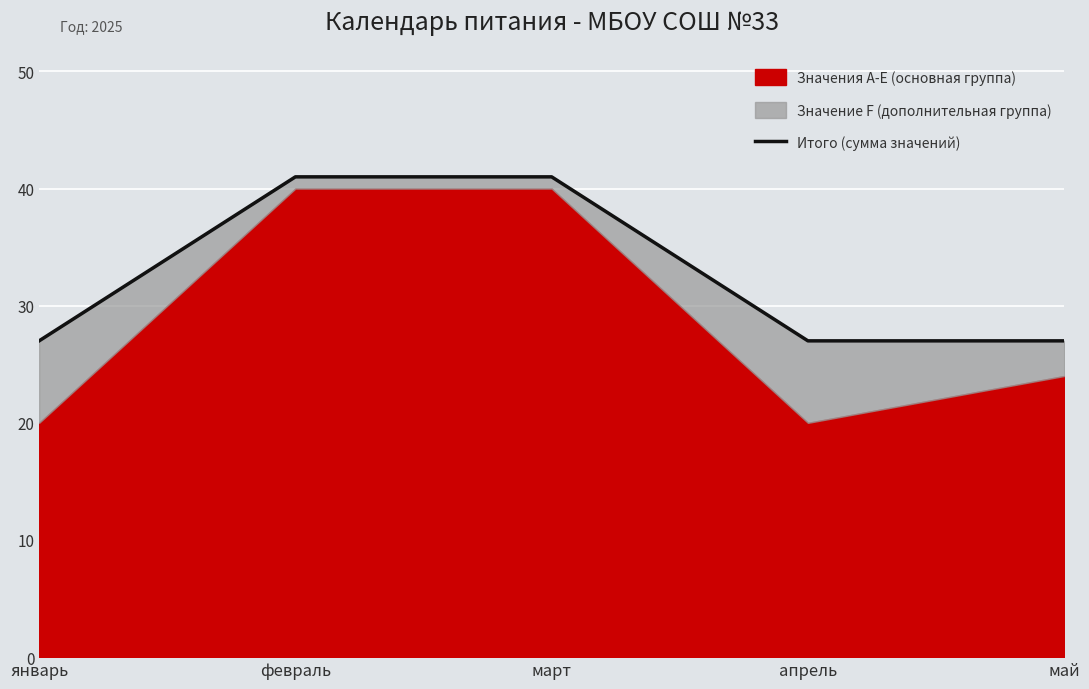

Rank the categories by value from lowest to highest.

январь, апрель, май, февраль, март